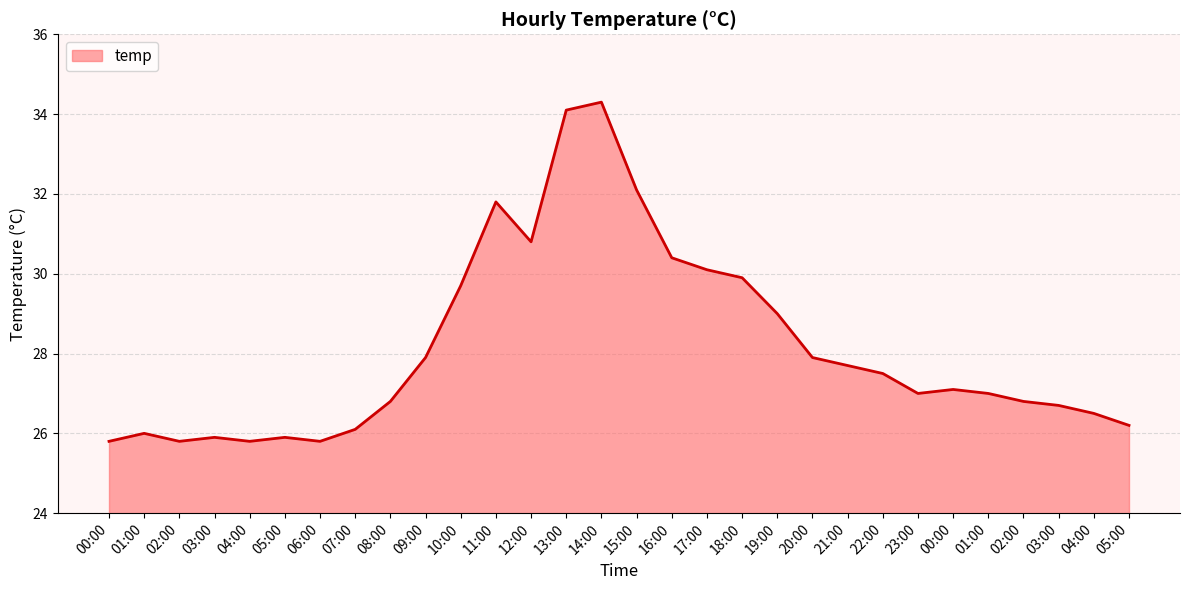

How many lines are shown in the chart?

1